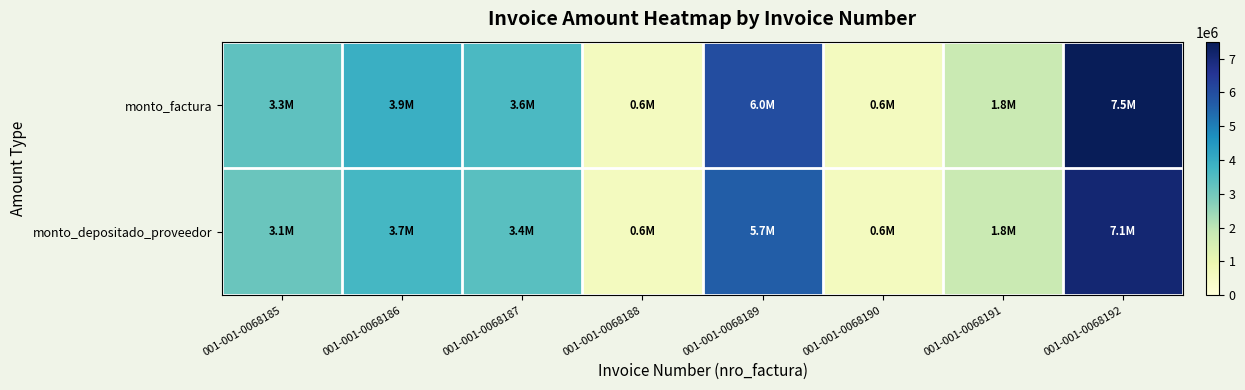

Which series changed the most between 001-001-0068188 and 001-001-0068190?

monto_factura